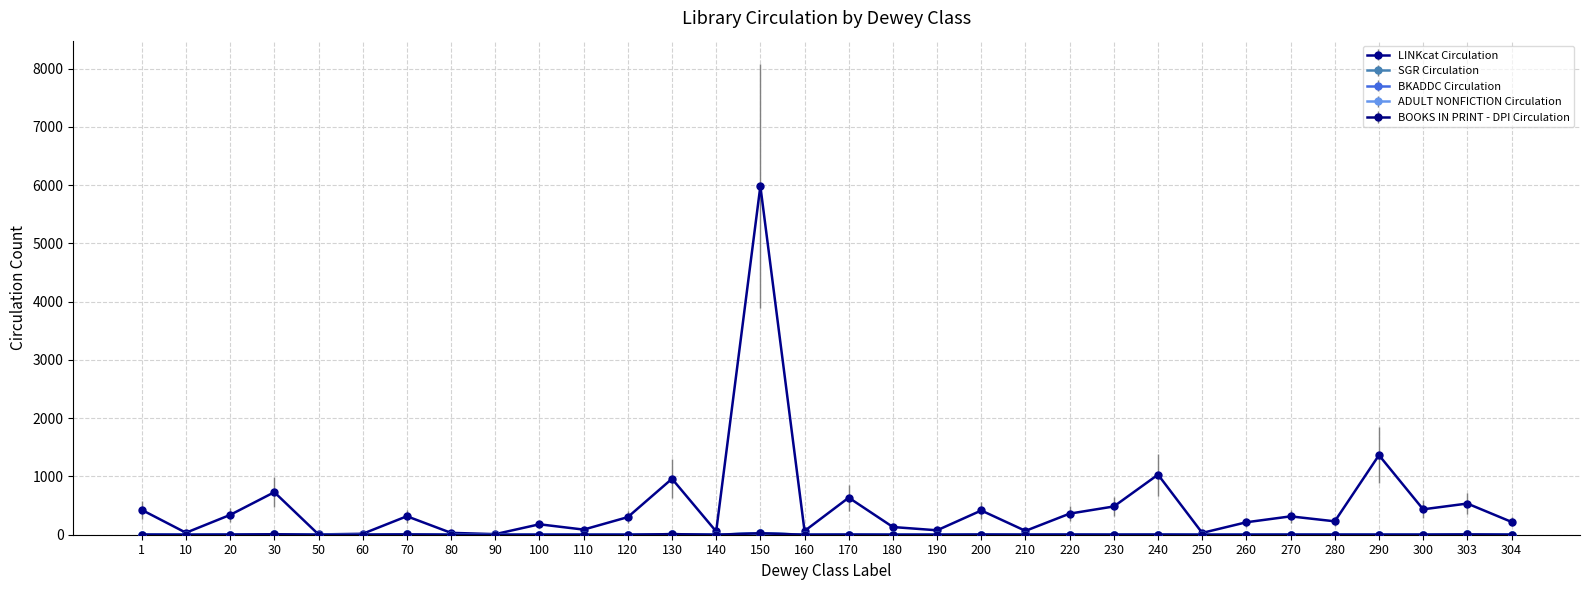

Reading right to left, transcribe all the data shown in this chart.

LINKcat Circulation: 304=220	303=535	300=436	290=1365	280=230	270=315	260=214	250=31	240=1031	230=485	220=362	210=66	200=416	190=76	180=132	170=636	160=64	150=5981	140=56	130=960	120=302	110=88	100=179	90=10	80=32	70=317	60=16	50=5	30=730	20=340	10=34	1=426
SGR Circulation: 304=1	303=6	300=1	290=1	280=1	270=1	260=0	250=0	240=2	230=1	220=2	210=1	200=3	190=0	180=0	170=2	160=0	150=28	140=0	130=10	120=0	110=0	100=0	90=0	80=0	70=7	60=1	50=0	30=8	20=2	10=0	1=2
BKADDC Circulation: 304=1	303=5	300=1	290=1	280=1	270=1	260=0	250=0	240=2	230=0	220=2	210=1	200=3	190=0	180=0	170=2	160=0	150=22	140=0	130=10	120=0	110=0	100=0	90=0	80=0	70=5	60=1	50=0	30=4	20=2	10=0	1=2
ADULT NONFICTION Circulation: 304=1	303=5	300=1	290=1	280=1	270=1	260=0	250=0	240=2	230=0	220=2	210=1	200=3	190=0	180=0	170=2	160=0	150=22	140=0	130=10	120=0	110=0	100=0	90=0	80=0	70=5	60=1	50=0	30=4	20=2	10=0	1=2
BOOKS IN PRINT - DPI Circulation: 304=1	303=5	300=1	290=1	280=1	270=1	260=0	250=0	240=2	230=1	220=2	210=1	200=3	190=0	180=0	170=2	160=0	150=25	140=0	130=10	120=0	110=0	100=0	90=0	80=0	70=5	60=1	50=0	30=8	20=2	10=0	1=2